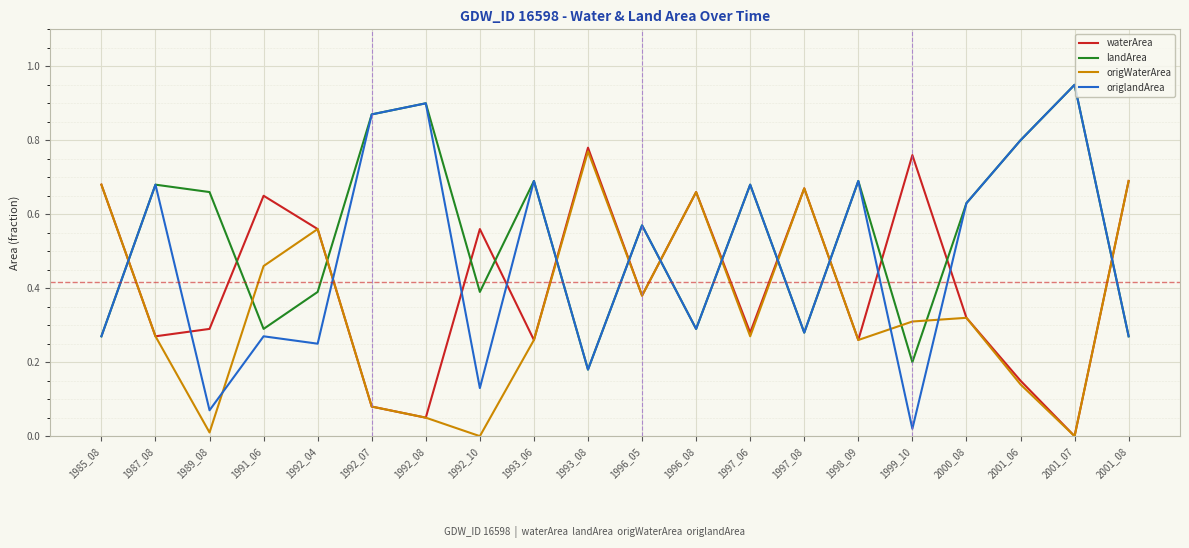

List the series in order of their overall mean, highest first.

landArea, origlandArea, waterArea, origWaterArea